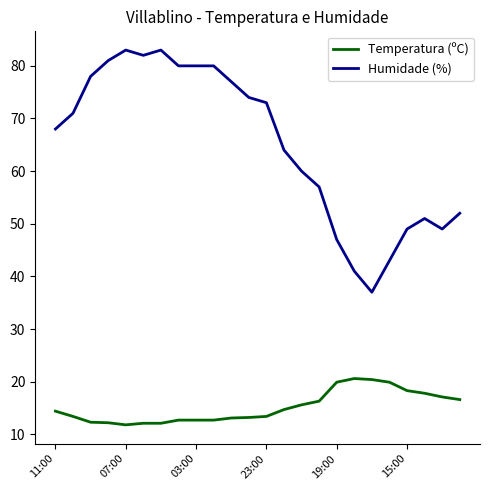

What is the difference between the maximum and minimum values in the Humidade (%) series?

46.0